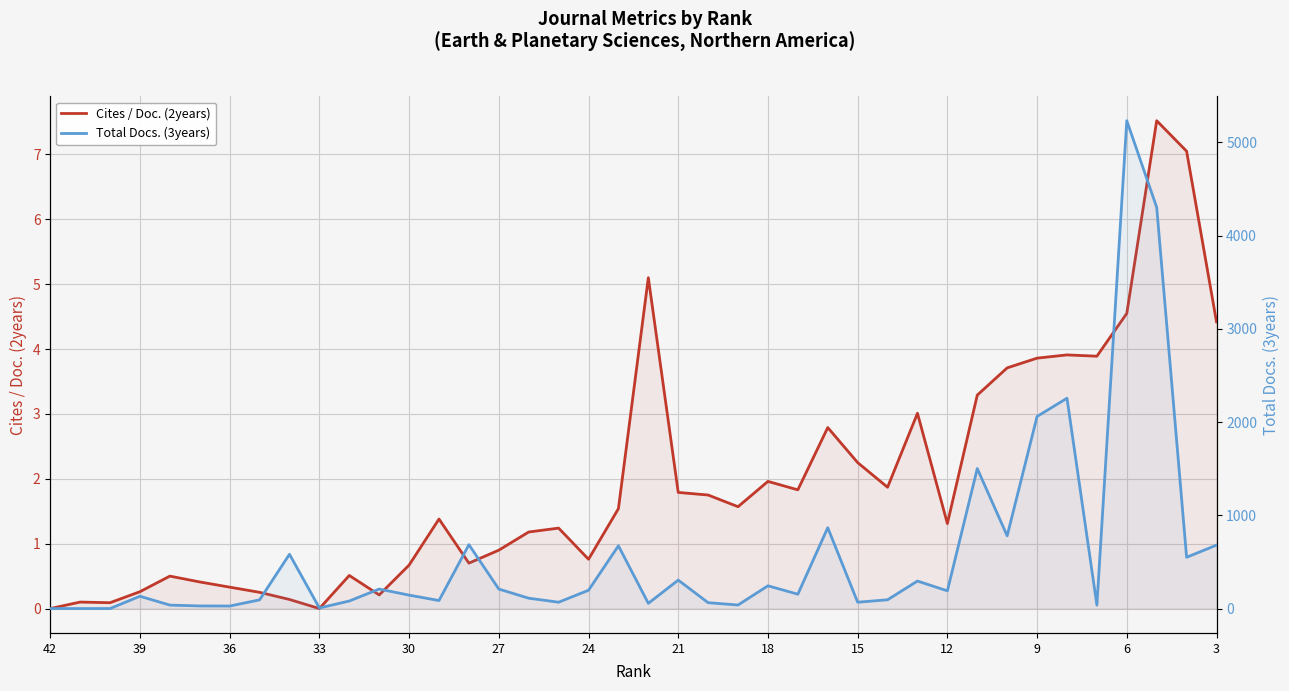

List the series in order of their overall mean, lowest first.

Cites / Doc. (2years), Total Docs. (3years)